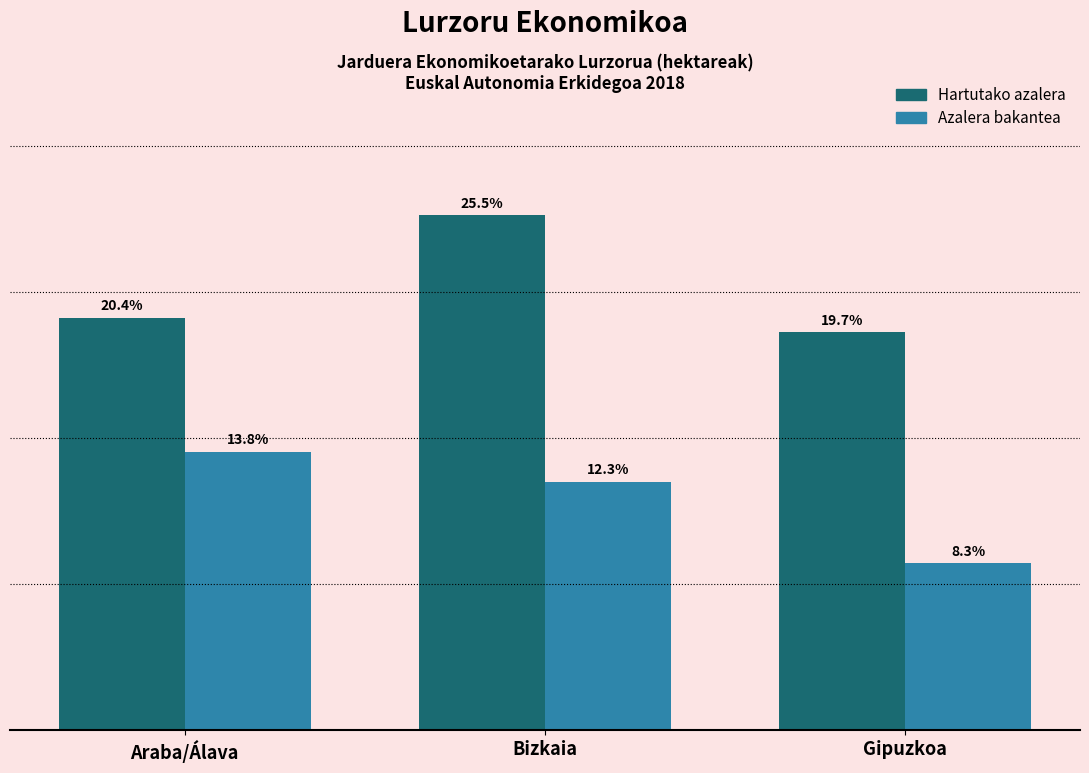

Are the bars horizontal?

No